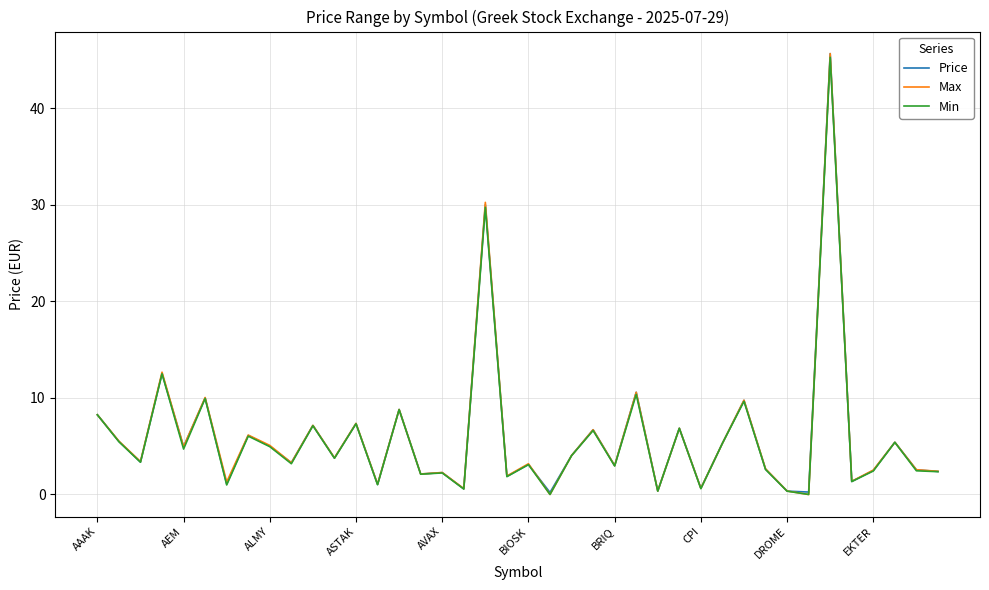

What is the maximum value shown in the chart?

45.6